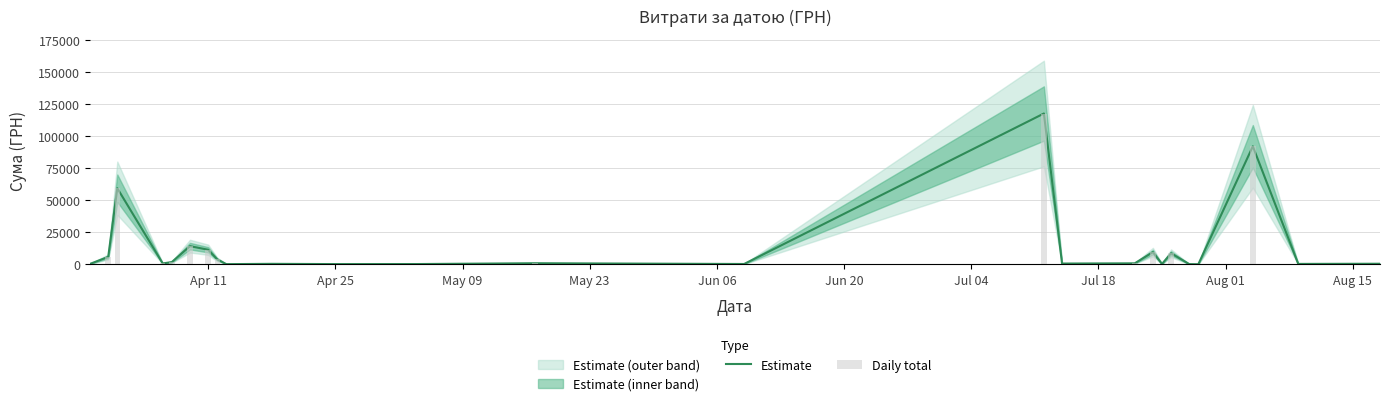

At how many categories does at least one series exceed 85253?

2